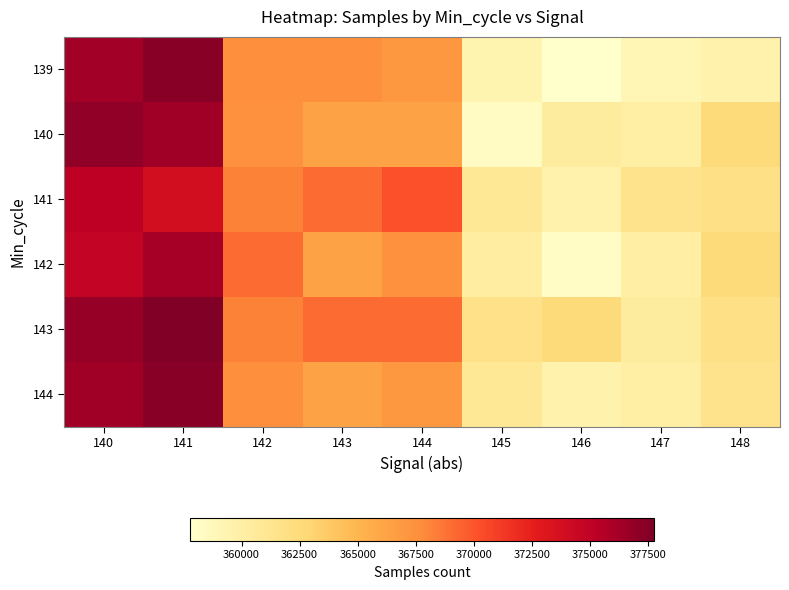

Which category has the highest value across all series?

141